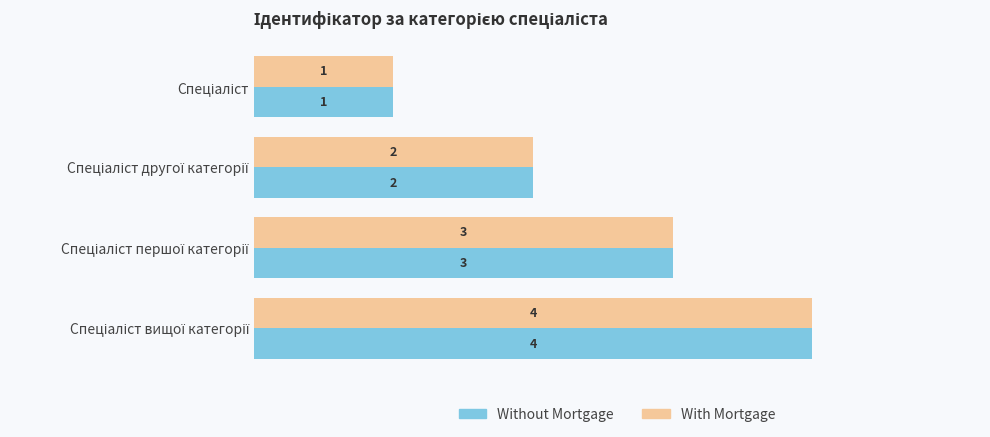

What is the maximum value for With Mortgage?

4